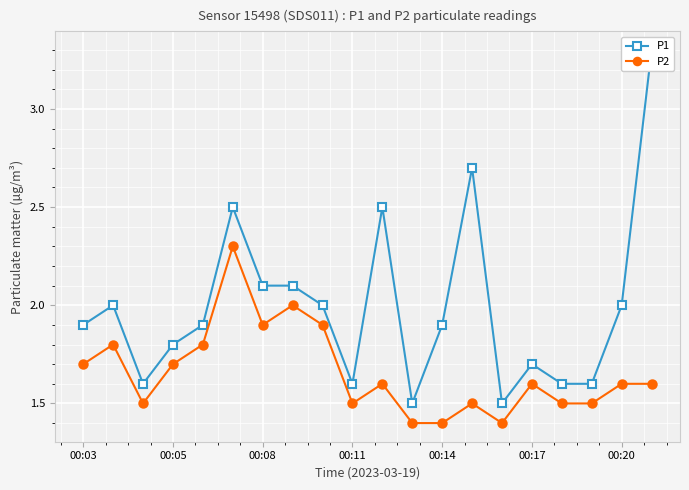

True or false: P1 has more than 2 interior local peaks.

True